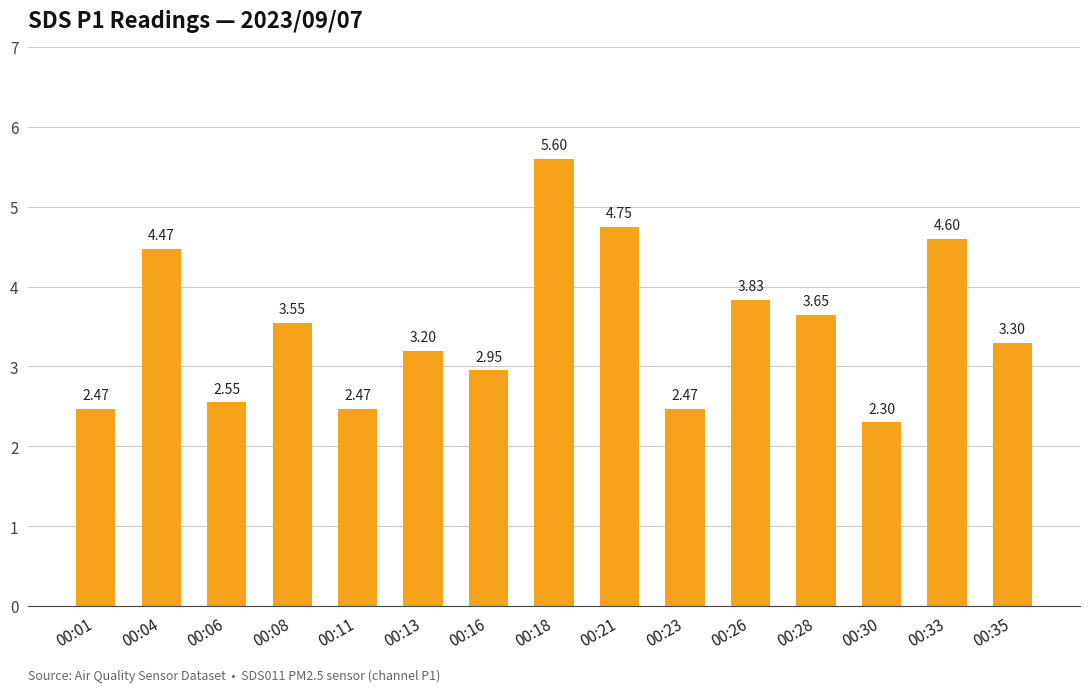

How many categories are shown in the chart?

15